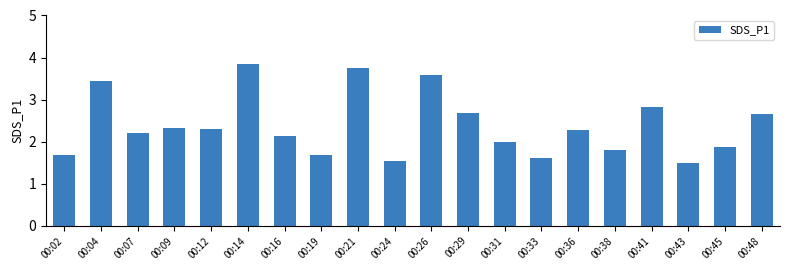

The value at 00:09 is 2.3. True or false?

True